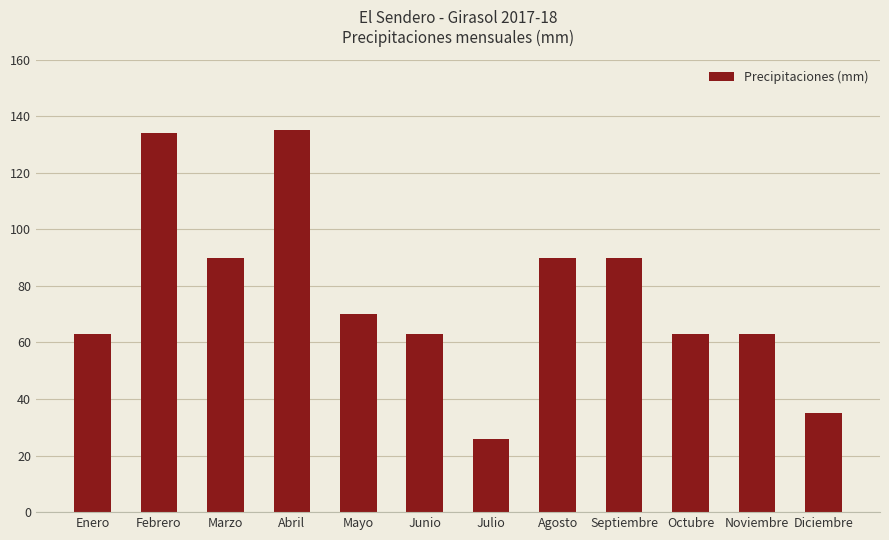

What is the change in value from Septiembre to Noviembre?

-27